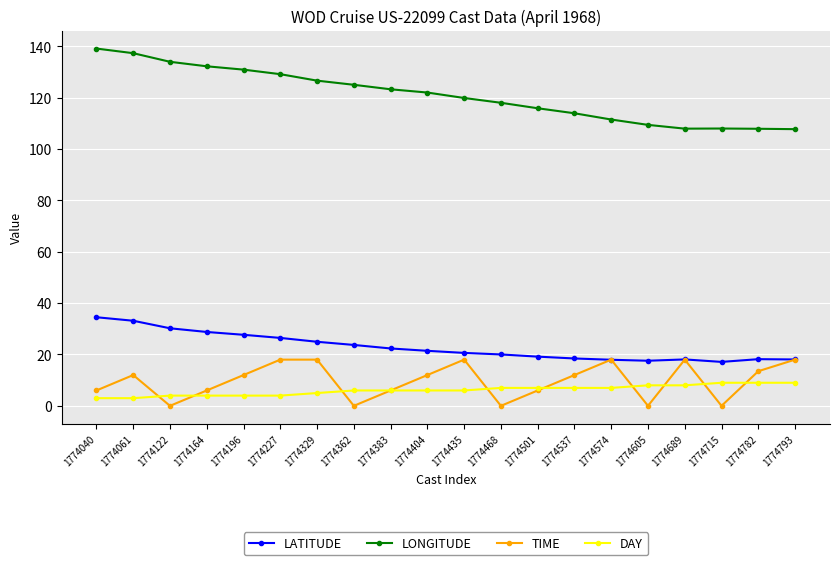

Which series has the largest range (max minus min)?

LONGITUDE